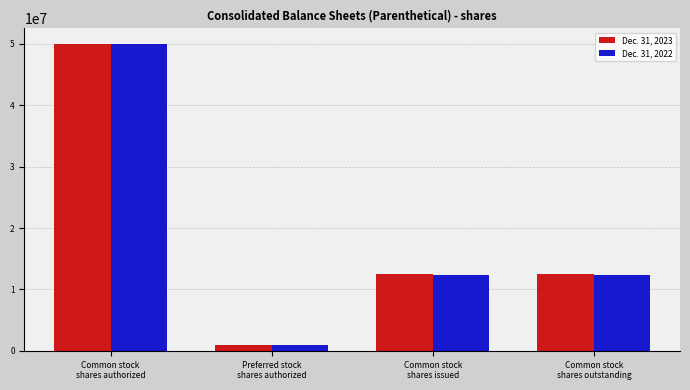

What is the greatest value displayed?

50000000